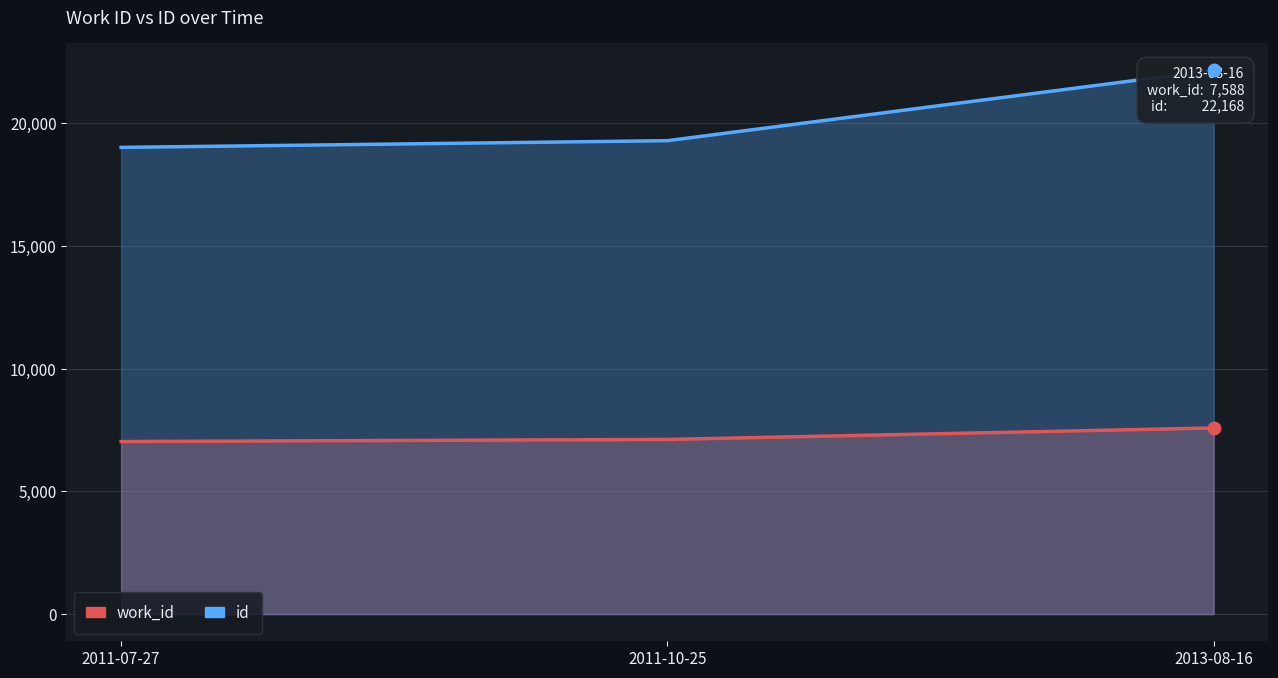

What is the maximum value for id?

22168